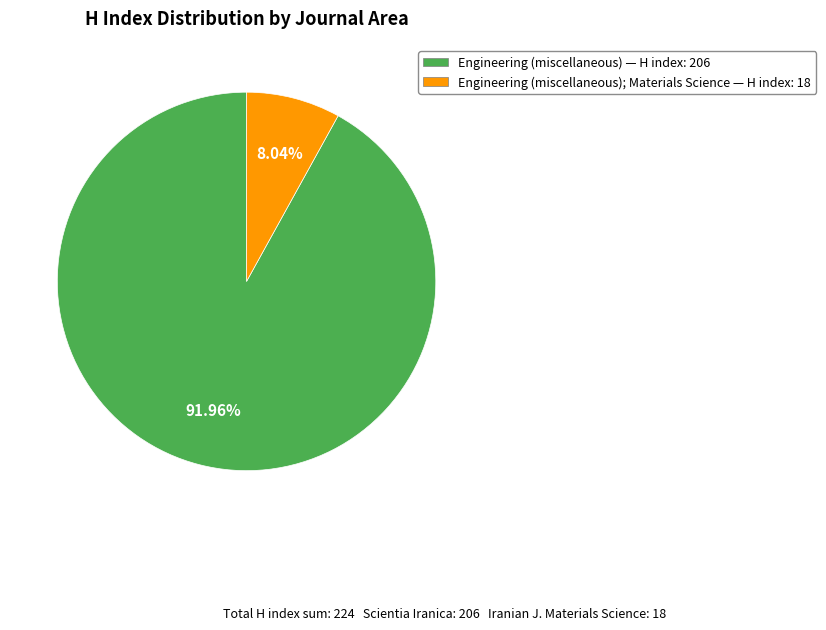

Is there any slice that represents more than half of the pie?

Yes